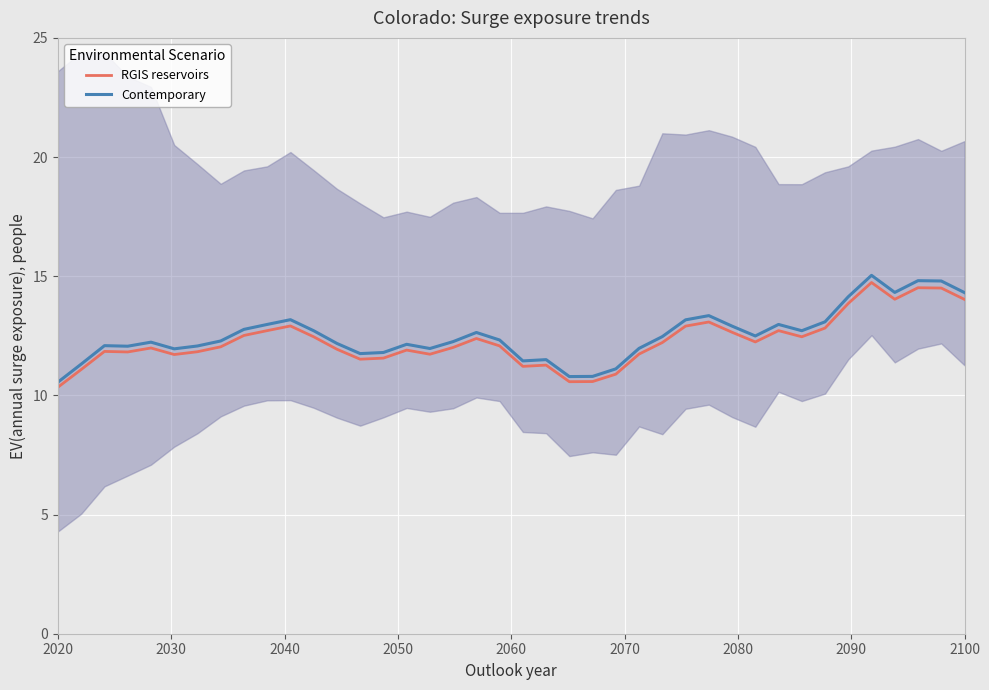

What is the maximum value for RGIS reservoirs?

14.7